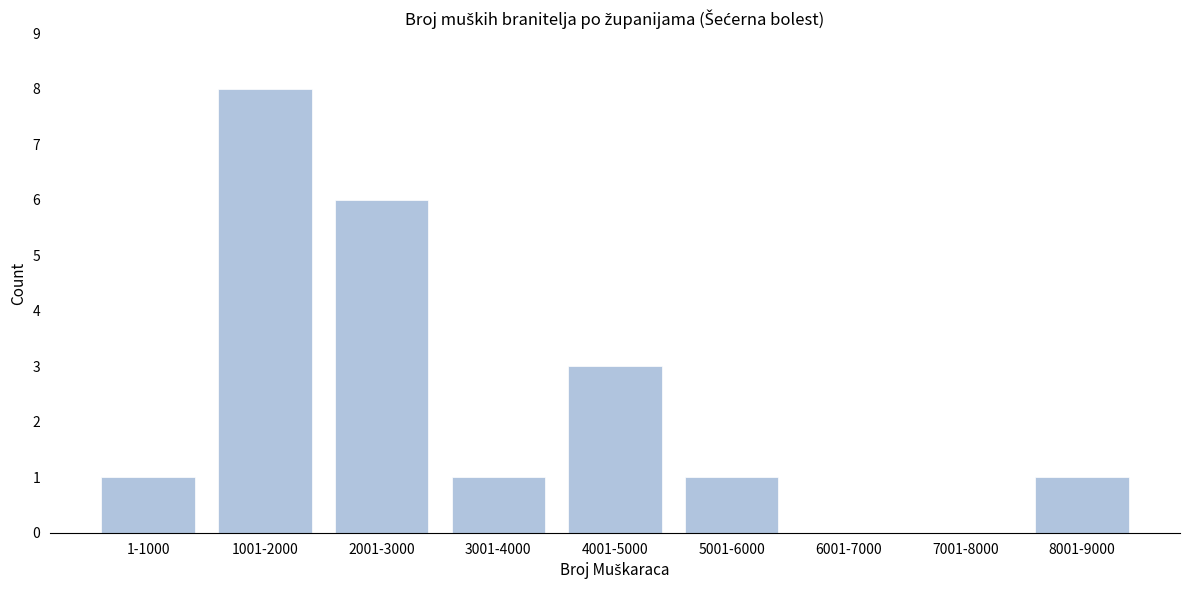

Reading left to right, extract all data points from this chart.

1-1000=1	1001-2000=8	2001-3000=6	3001-4000=1	4001-5000=3	5001-6000=1	6001-7000=0	7001-8000=0	8001-9000=1